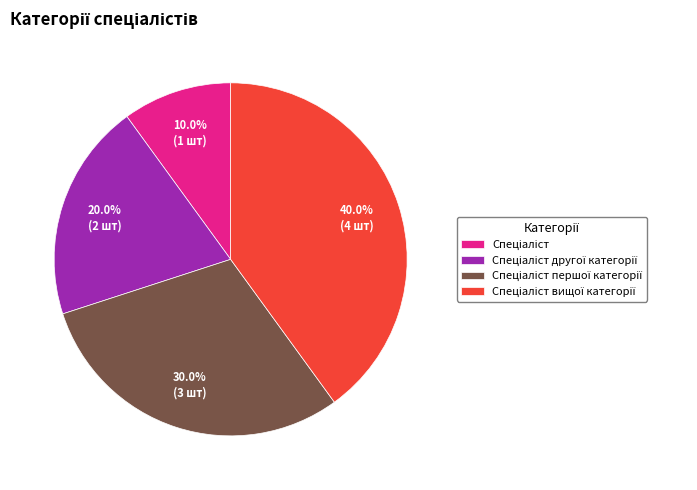

Does any single category account for the majority?

No